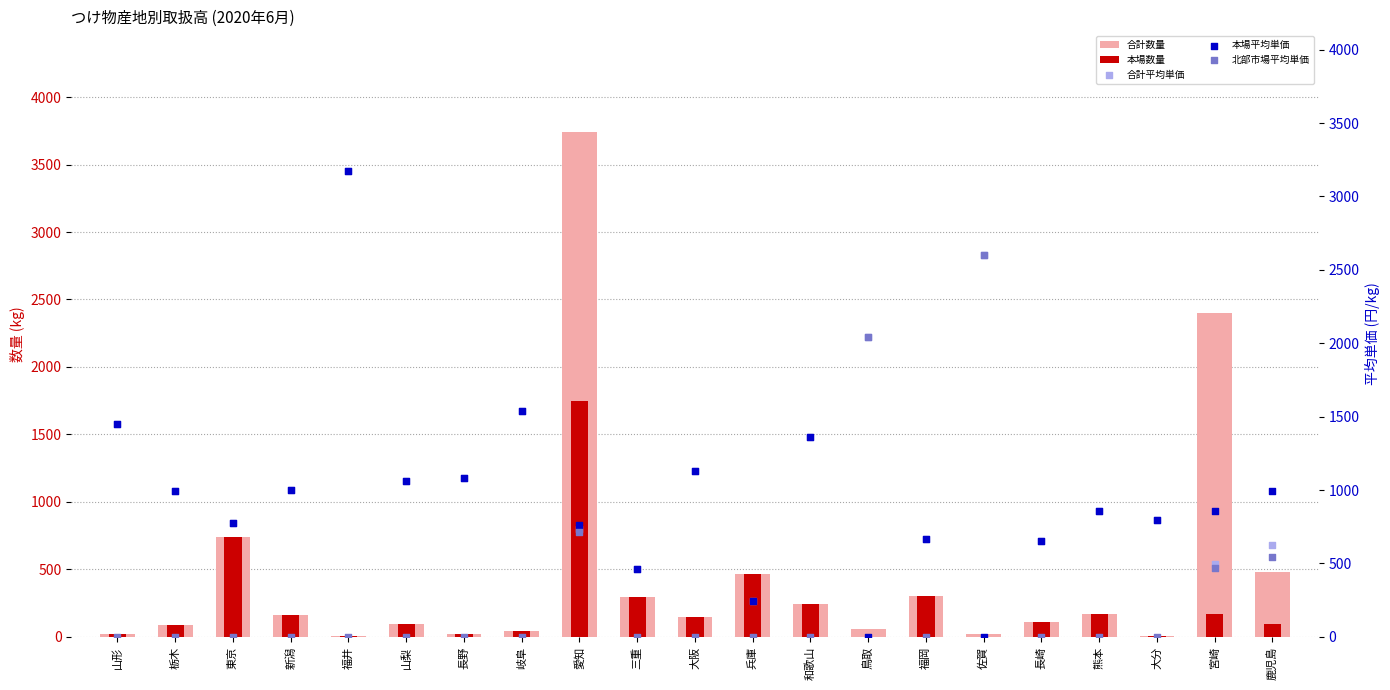

What are all the series names shown in the legend?

合計数量, 本場数量, 合計平均単価, 本場平均単価, 北部市場平均単価